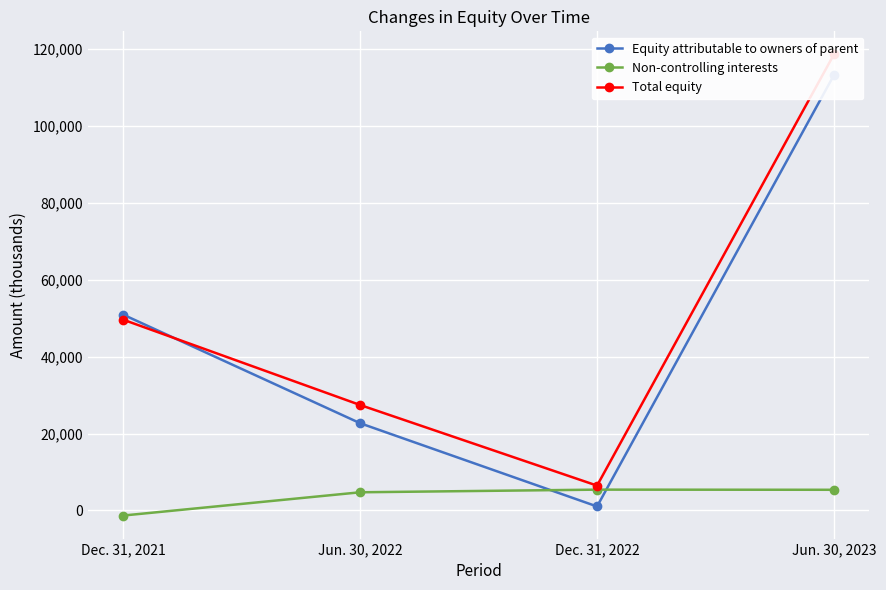

How many interior local valleys does the Total equity series have?

1